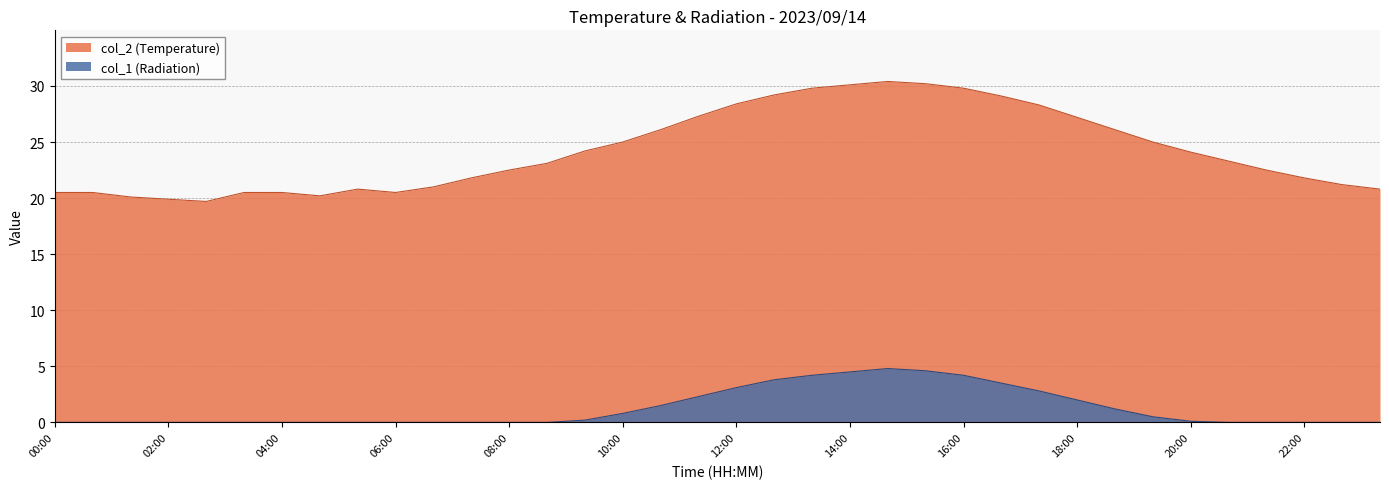

Does the chart have visible grid lines?

Yes